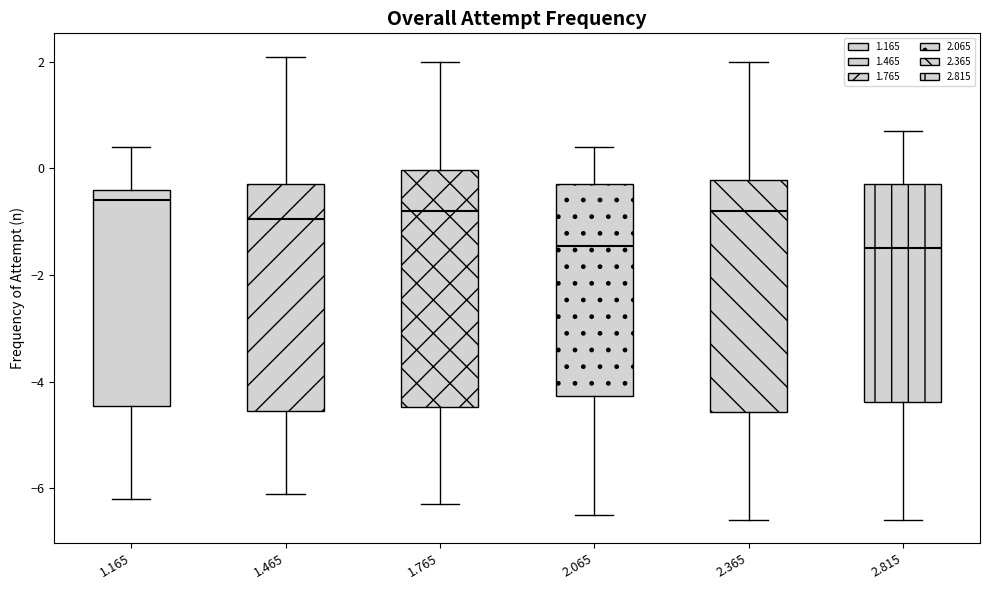

Which box has the highest median line?

1.165